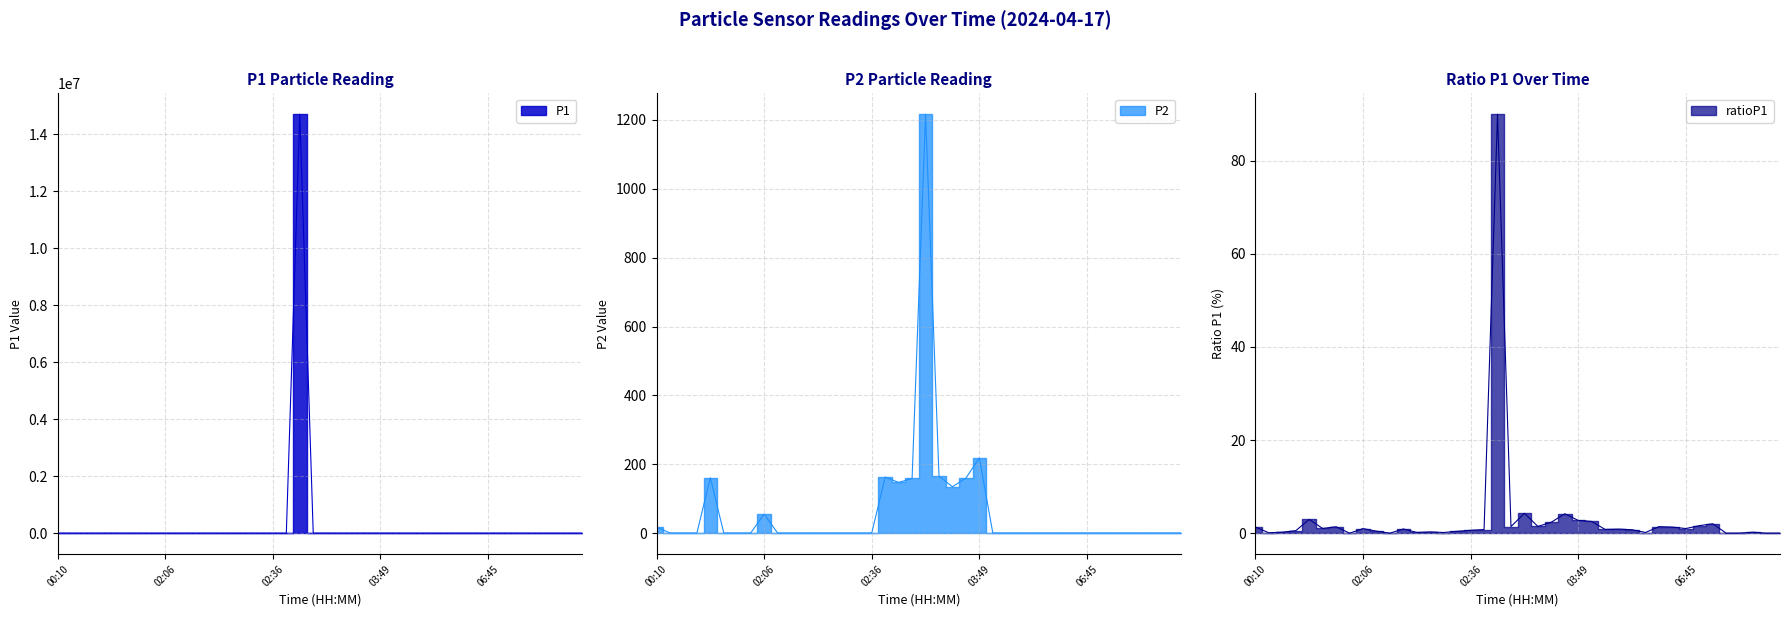

Reading right to left, list all the values displayed in this chart.

P1: 07:19=7.2	07:17=0.6	07:14=107.3	07:12=8.4	07:09=0.6	07:07=1049.4	06:52=839.5	06:45=517.0	06:27=678.3	05:47=730.3	05:26=76.6	04:50=389.3	04:47=453.6	04:37=422.2	04:19=1309.5	03:49=1417.7	03:46=2180.9	03:39=1221.6	03:36=757.5	03:34=2237.3	03:31=742.0	03:21=14706860.2	03:04=407.3	02:36=323.5	02:29=213.4	02:26=81.0	02:24=145.8	02:21=81.9	02:19=471.1	02:14=0.6	02:12=229.6	02:06=512.3	01:59=0.6	01:57=719.9	01:37=527.7	01:19=1527.4	01:05=279.0	01:03=120.8	00:15=49.7	00:10=676.5
P2: 07:19=0.6	07:17=0.6	07:14=0.6	07:12=0.6	07:09=0.6	07:07=0.6	06:52=0.6	06:45=0.6	06:27=0.6	05:47=0.6	05:26=0.6	04:50=0.6	04:47=0.6	04:37=0.6	04:19=0.6	03:49=218.4	03:46=160.0	03:39=135.0	03:36=165.7	03:34=1216.5	03:31=159.1	03:21=147.3	03:04=163.1	02:36=0.6	02:29=0.6	02:26=0.6	02:24=0.6	02:21=0.6	02:19=0.6	02:14=0.6	02:12=0.6	02:06=55.4	01:59=0.6	01:57=0.6	01:37=0.6	01:19=161.0	01:05=0.6	01:03=0.6	00:15=0.6	00:10=17.8
ratioP1: 07:19=0.0	07:17=0.0	07:14=0.2	07:12=0.0	07:09=0.0	07:07=2.0	06:52=1.6	06:45=1.0	06:27=1.3	05:47=1.4	05:26=0.1	04:50=0.8	04:47=0.9	04:37=0.8	04:19=2.5	03:49=2.7	03:46=4.2	03:39=2.4	03:36=1.5	03:34=4.3	03:31=1.4	03:21=90.0	03:04=0.8	02:36=0.6	02:29=0.4	02:26=0.1	02:24=0.3	02:21=0.2	02:19=0.9	02:14=0.0	02:12=0.4	02:06=1.0	01:59=0.0	01:57=1.4	01:37=1.0	01:19=3.0	01:05=0.5	01:03=0.2	00:15=0.1	00:10=1.3